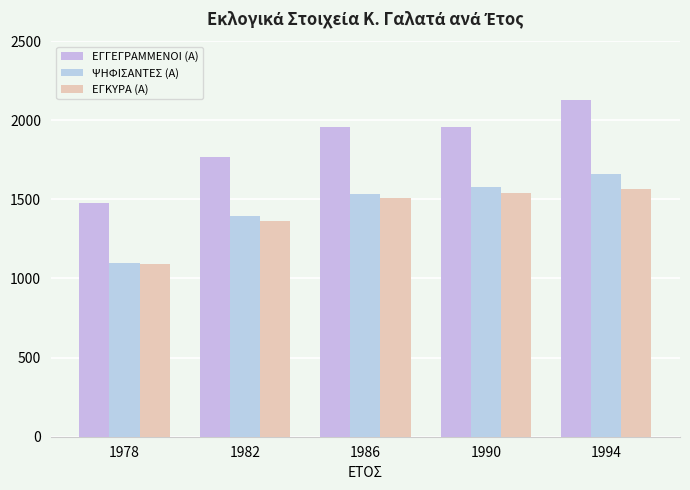

At which category does the chart reach its peak across all series?

1994